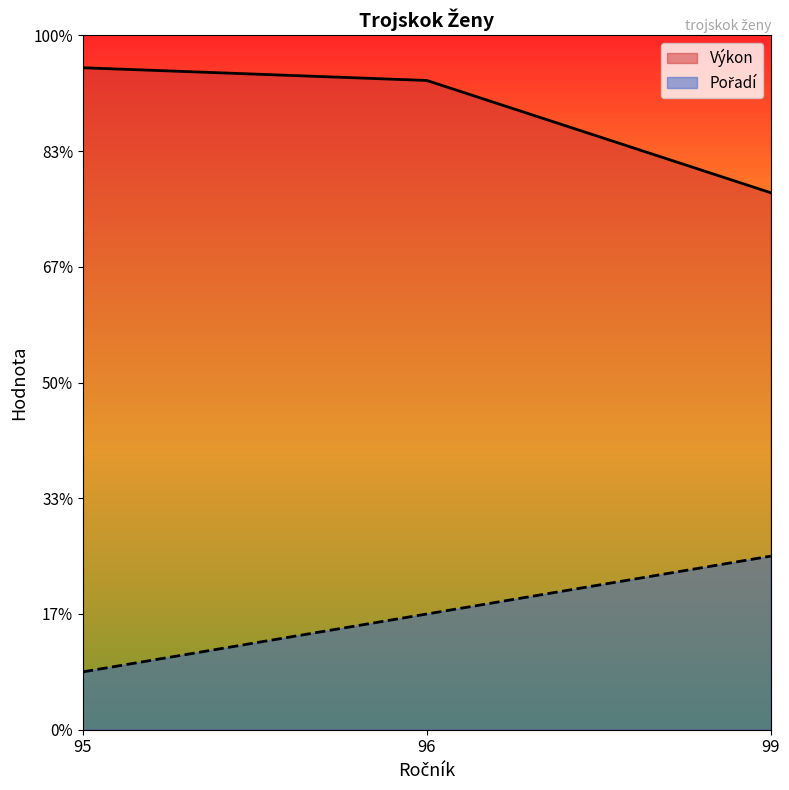

How many Pořadí values are between 1 and 3?

3